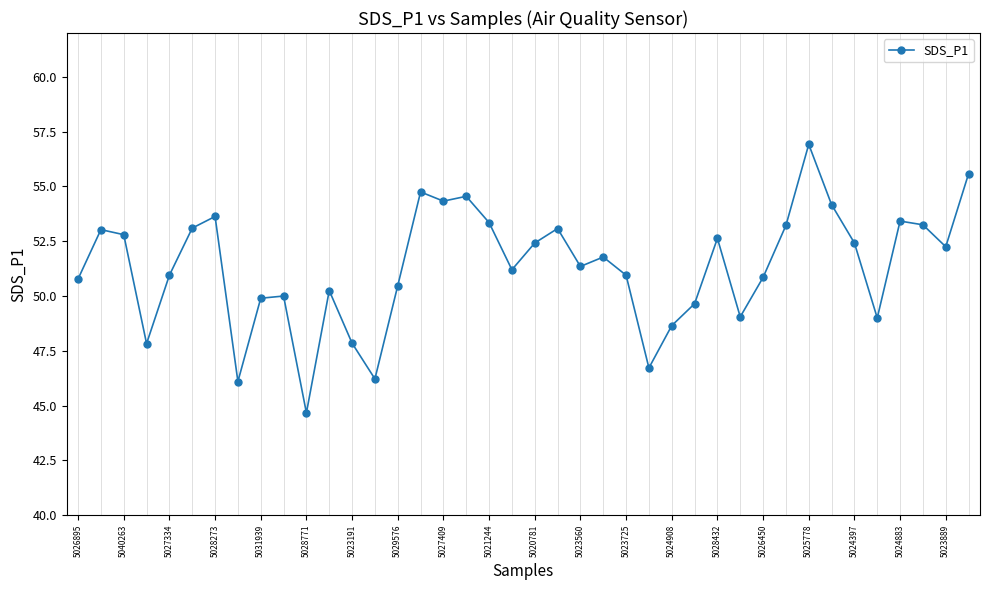

What is the value of the 13th point from the left?

47.9